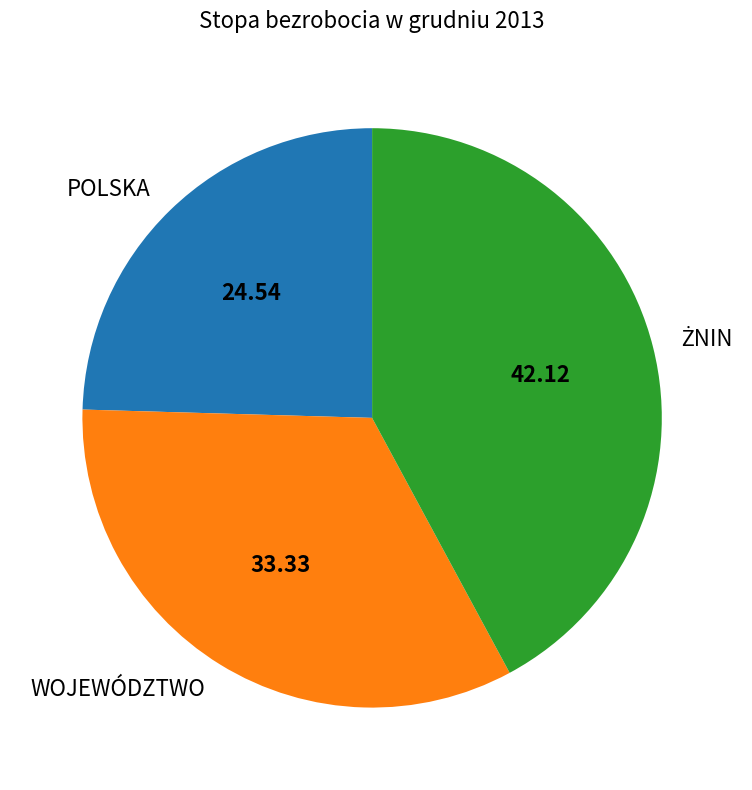

Does POLSKA represent more than half of the total?

No